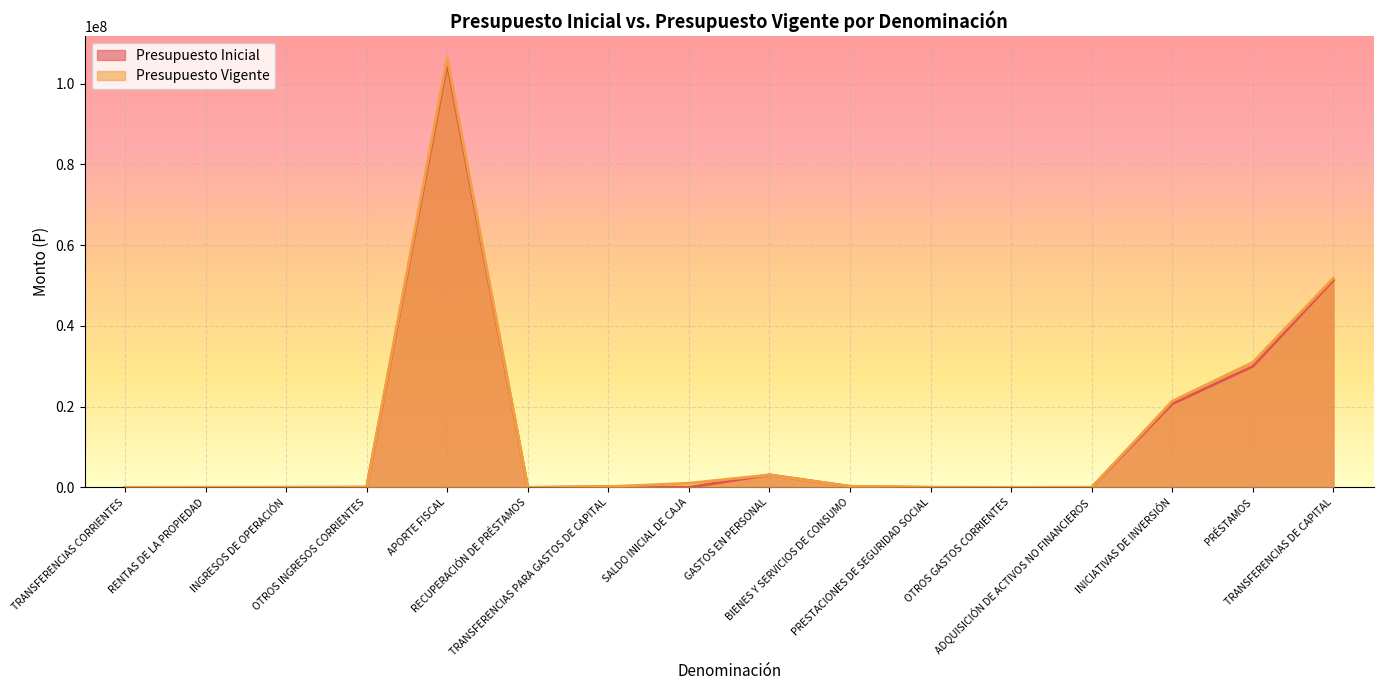

Rank the series by their average value, from lowest to highest.

Presupuesto Inicial, Presupuesto Vigente